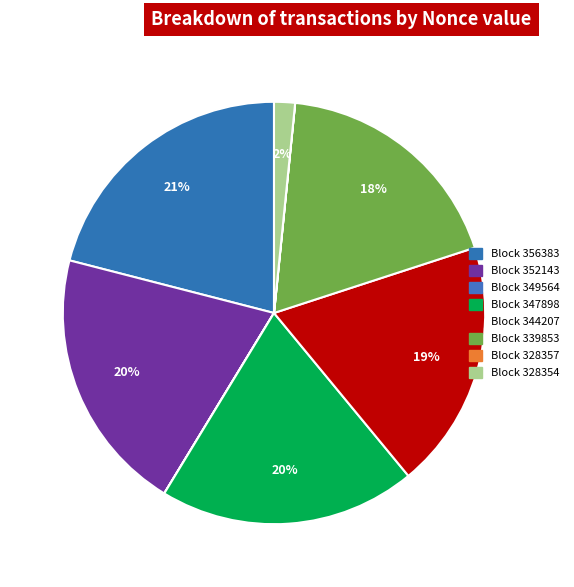

How many slices are in this pie chart?

8